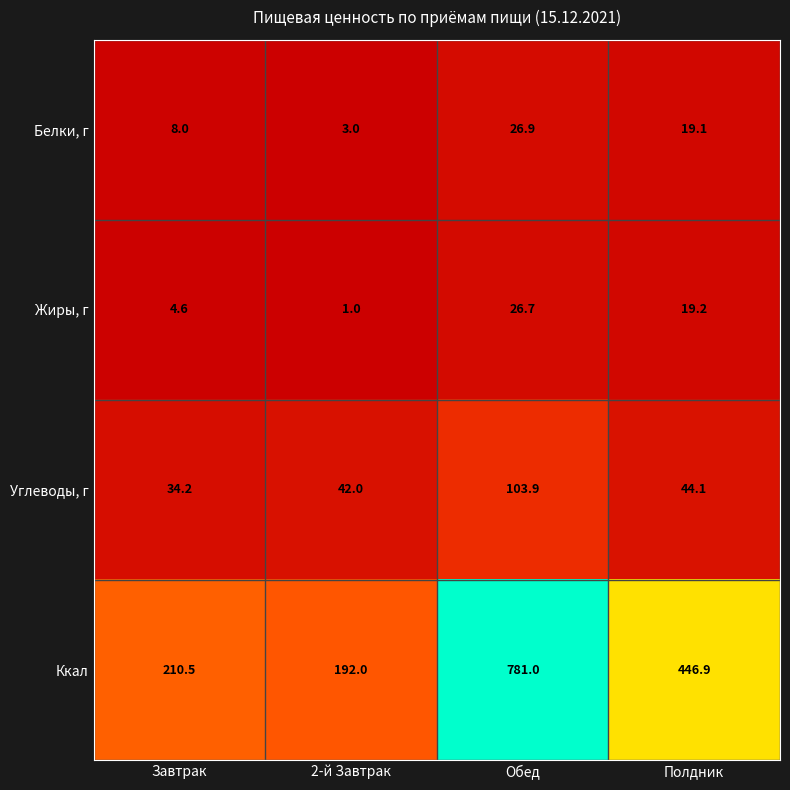

Reading left to right, extract all data points from this chart.

Белки, г: 8.0	3.0	26.9	19.1
Жиры, г: 4.6	1.0	26.7	19.2
Углеводы, г: 34.2	42.0	103.9	44.1
Ккал: 210.5	192.0	781.0	446.9